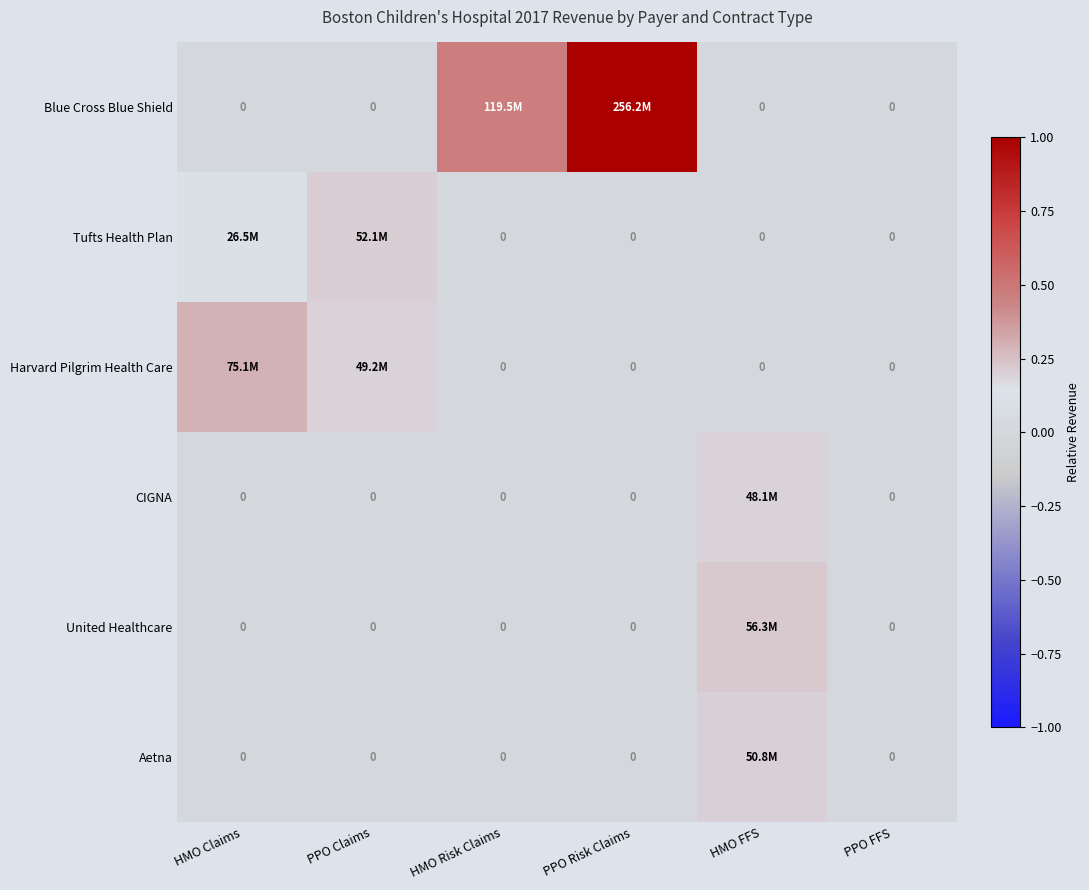

Rank the categories by Aetna value from lowest to highest.

HMO Claims, PPO Claims, HMO Risk Claims, PPO Risk Claims, PPO FFS, HMO FFS